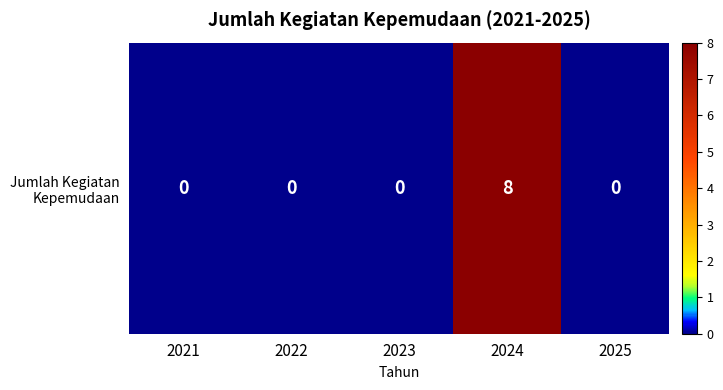

Rank the categories by value from lowest to highest.

2021, 2022, 2023, 2025, 2024